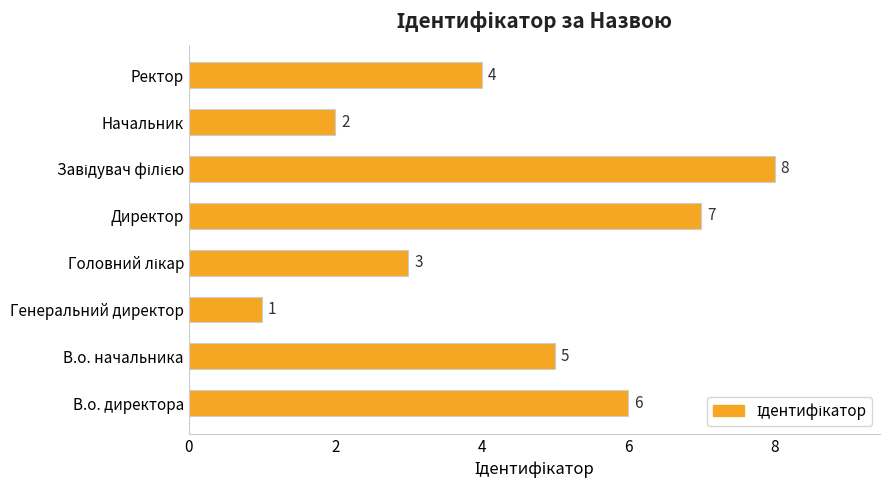

How many values are between 3 and 7?

5